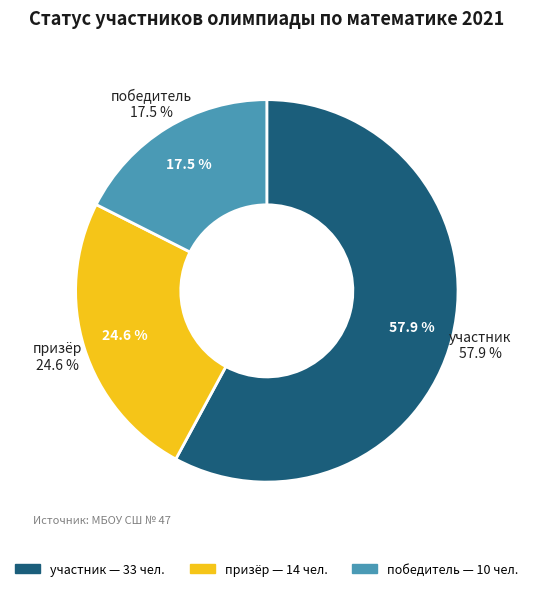

Is the sum of 5 and 6 greater than half?

No